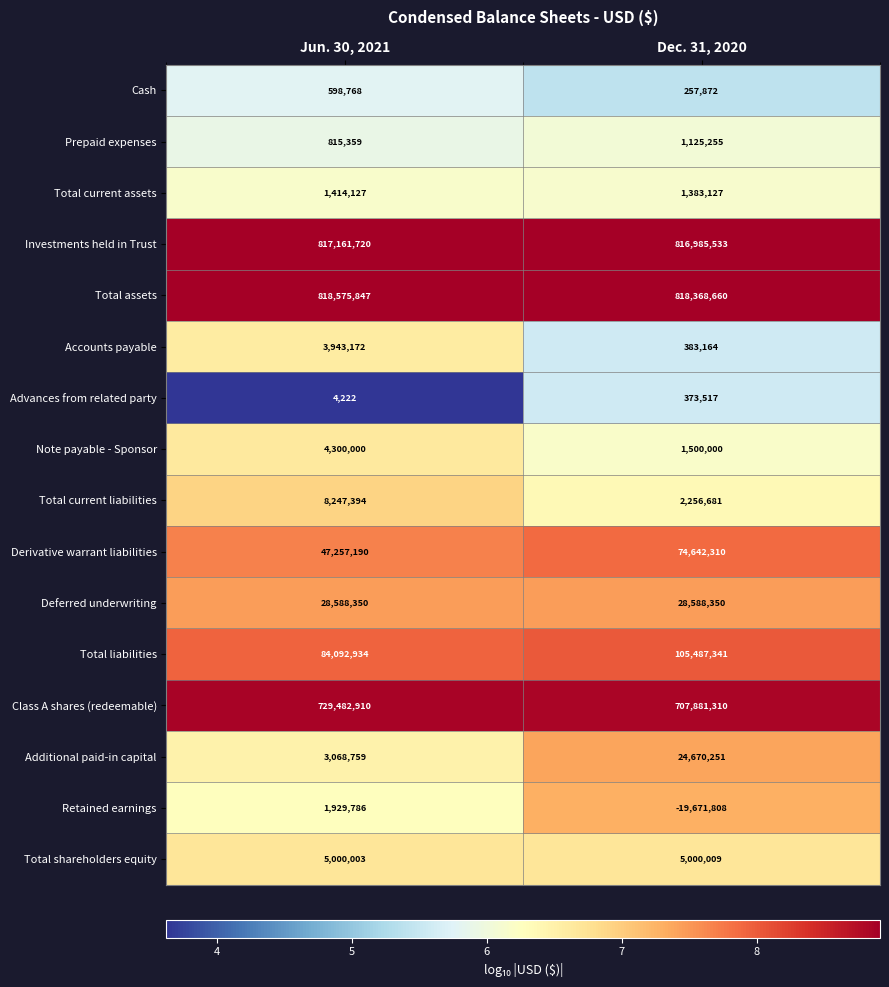

True or false: Total current liabilities has a value of 8247394 at Jun. 30, 2021.

True